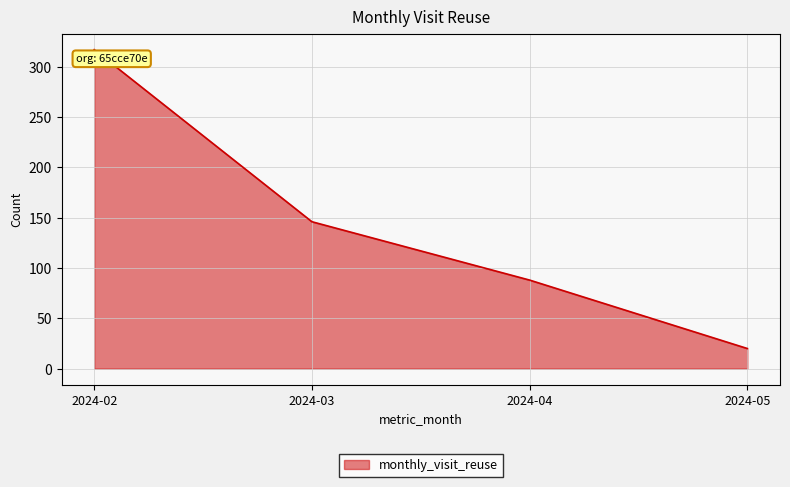

How many values are below 146?

2